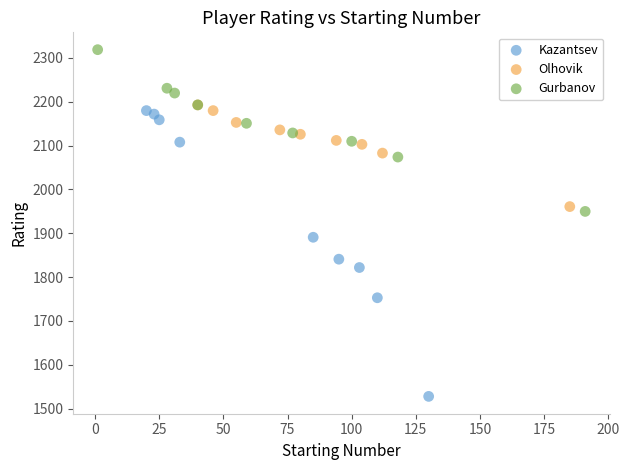

What are all the series names shown in the legend?

Kazantsev, Olhovik, Gurbanov